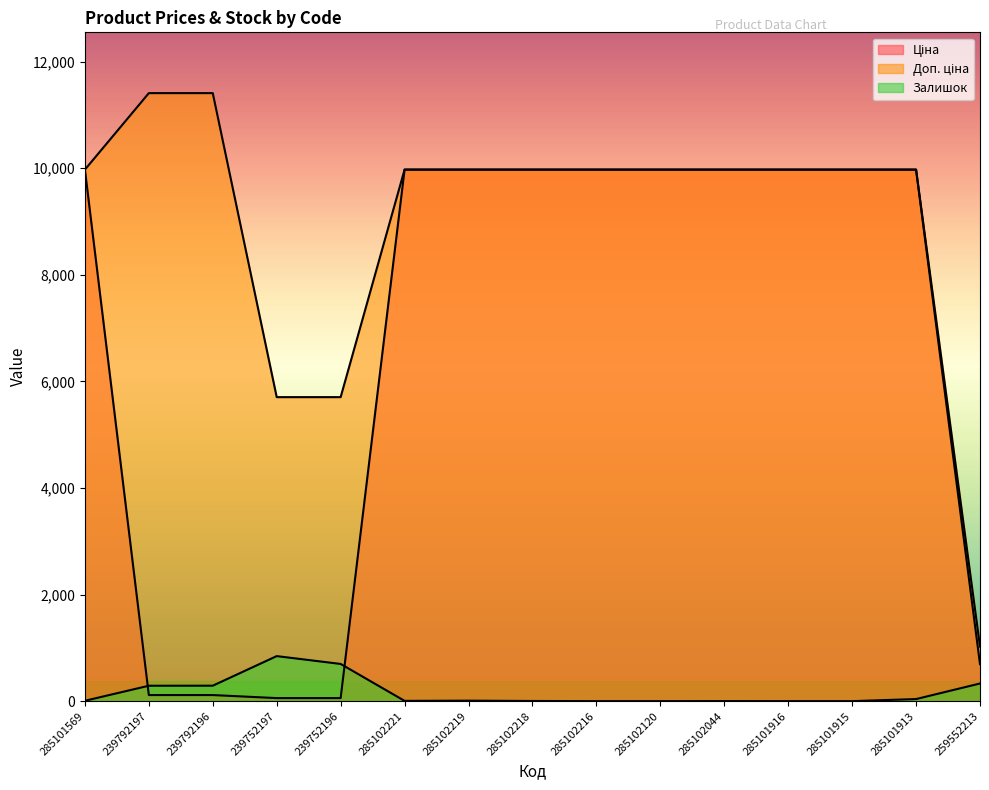

What is the spread (max minus min) of values at 239792197?

11295.9